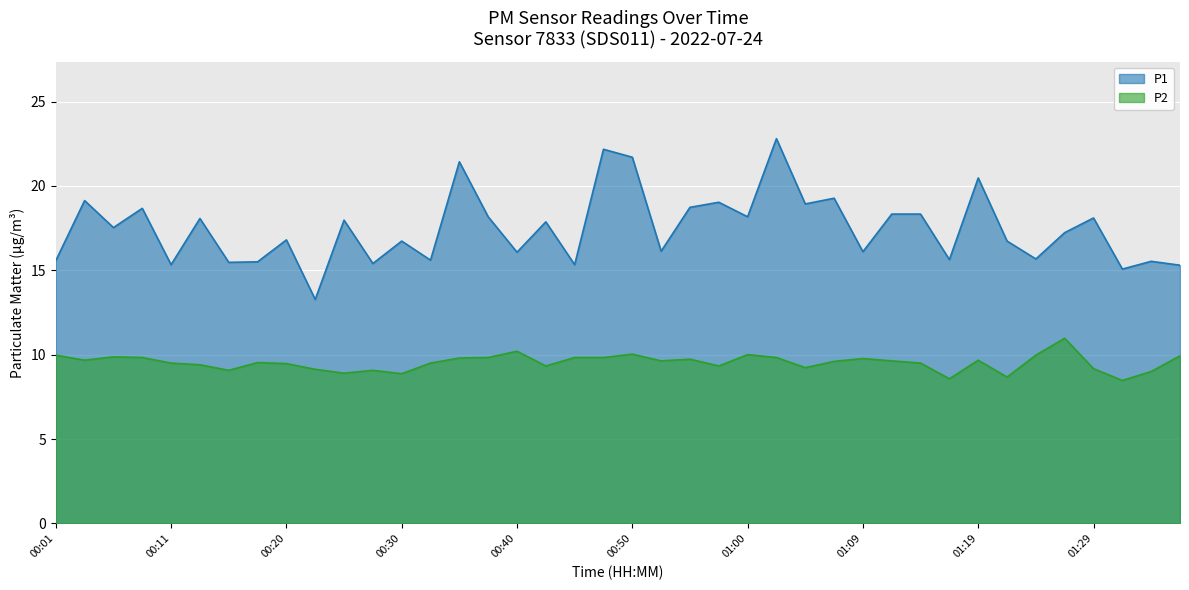

What is the smallest value displayed?

8.5